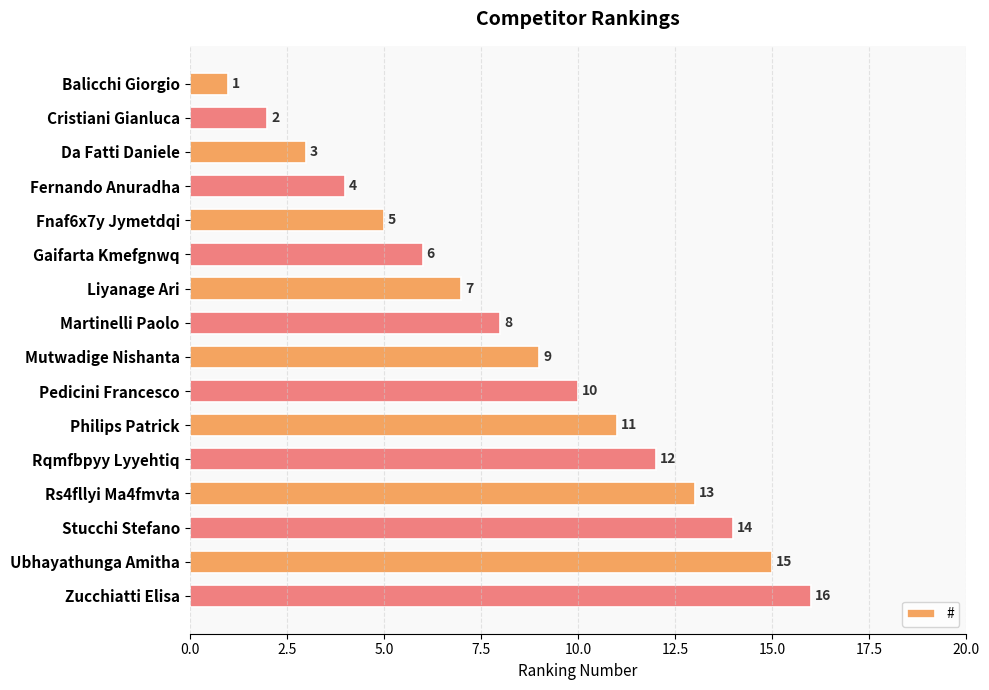

The value at Stucchi Stefano is 14. True or false?

True